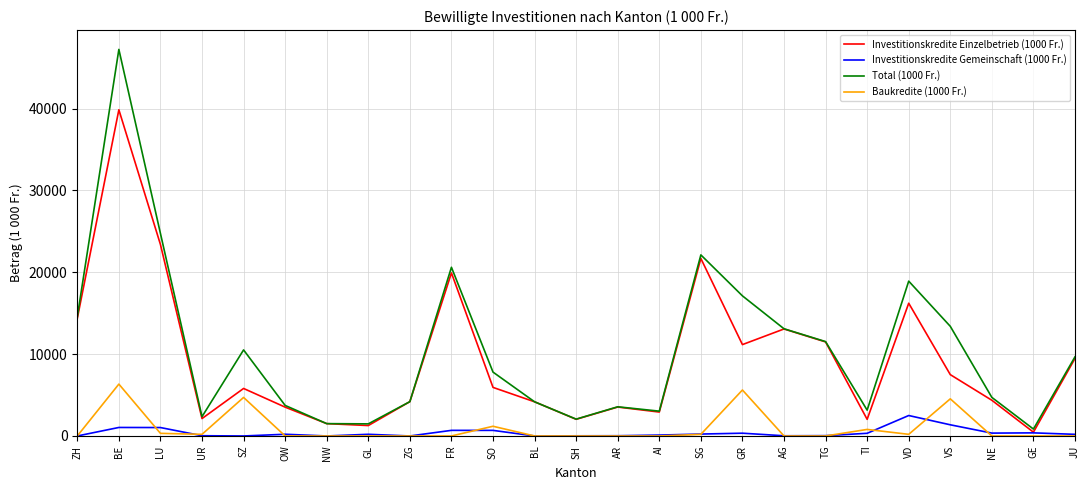

What is the average value of the Baukredite (1000 Fr.) series?

964